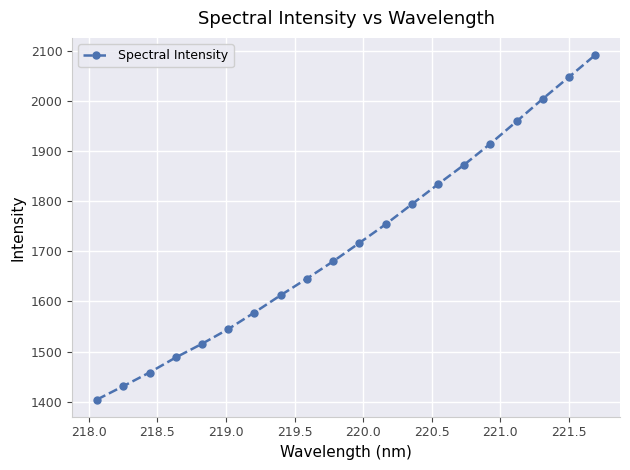

How many lines are shown in the chart?

1